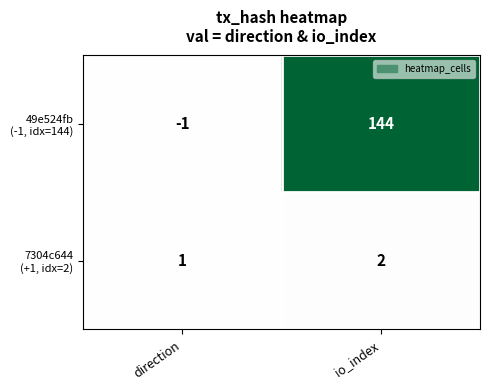

At which category does the chart reach its peak across all series?

io_index